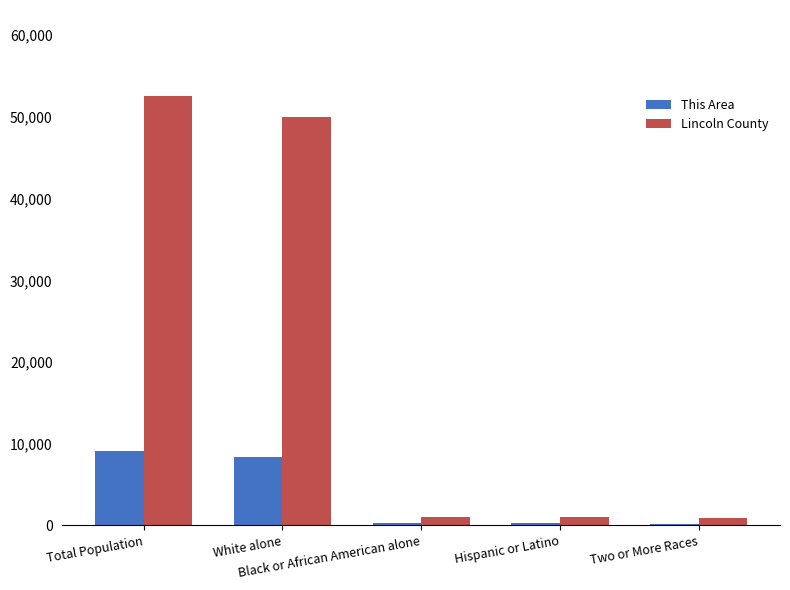

What is the greatest value displayed?

52566